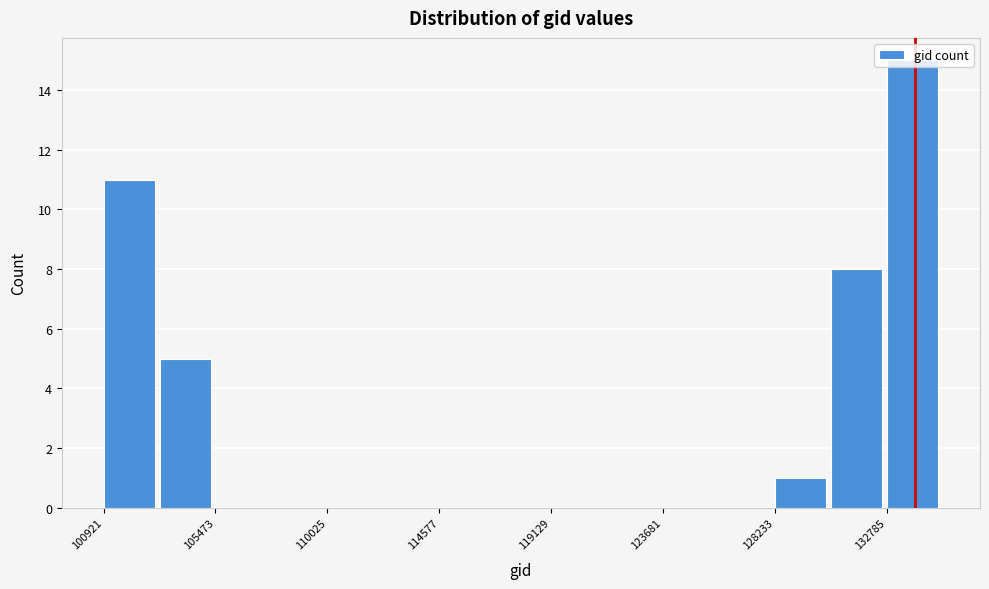

Reading left to right, list every bar in this chart as the range it spans on the x-axis followed by its height. Neither the bar edges nor the heights are printed on the chart, so give them approximately, as read against the axes.

101000 to 103000: 11
103000 to 105500: 5
105500 to 107500: 0
107500 to 110000: 0
110000 to 112500: 0
112500 to 114500: 0
114500 to 117000: 0
117000 to 119000: 0
119000 to 121500: 0
121500 to 123500: 0
123500 to 126000: 0
126000 to 128000: 0
128000 to 130500: 1
130500 to 133000: 8
133000 to 135000: 15